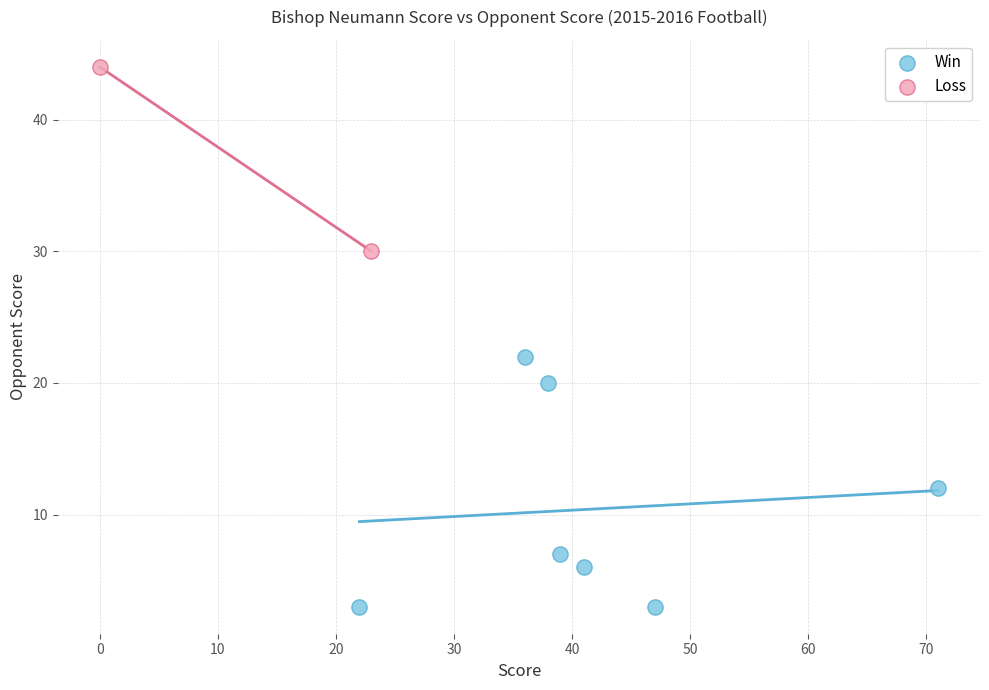

Which series reaches the maximum Y coordinate?

Loss